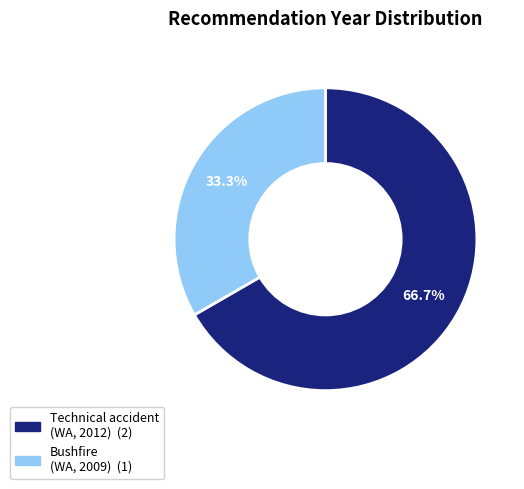

Is there a majority slice in this chart?

Yes